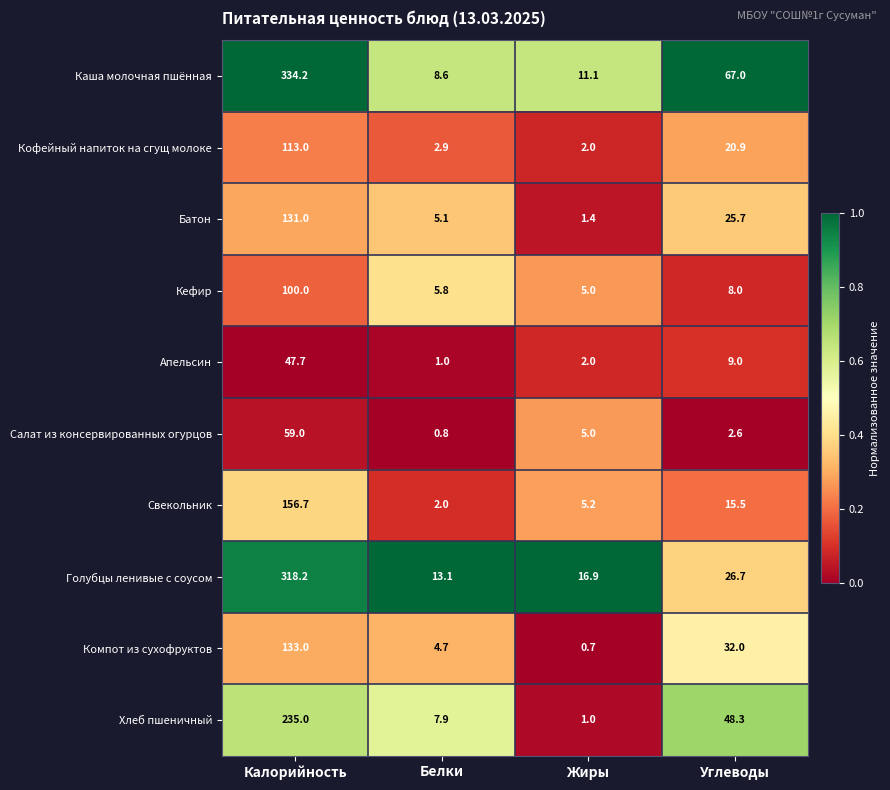

What is the average value of the Каша молочная пшённая series?

105.2